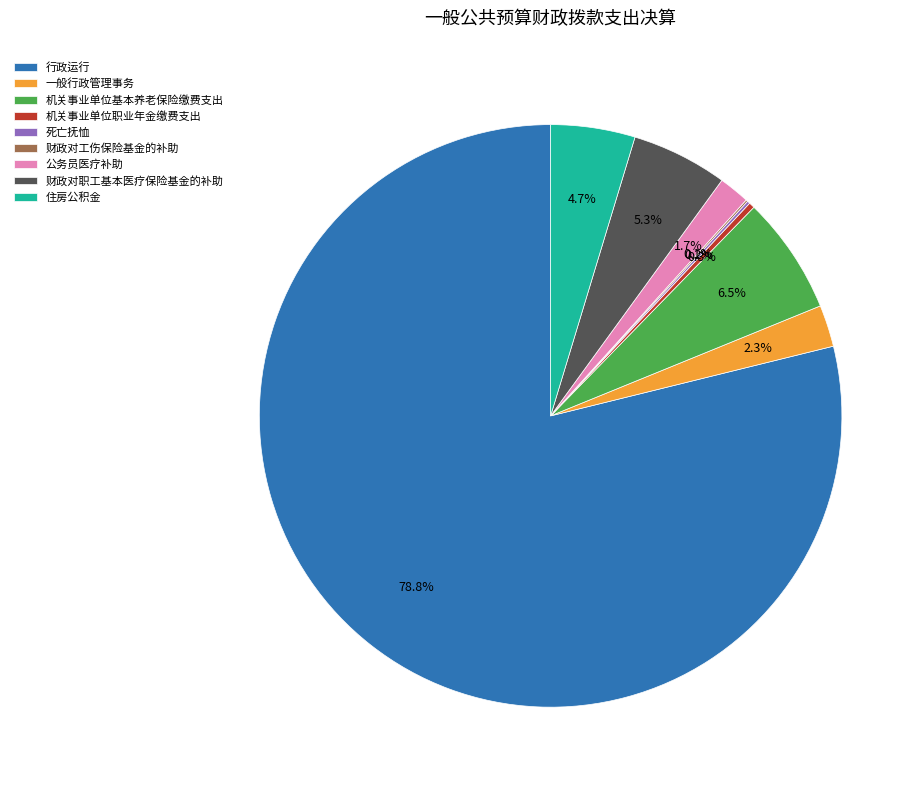

Which category has the biggest portion of the pie?

行政运行